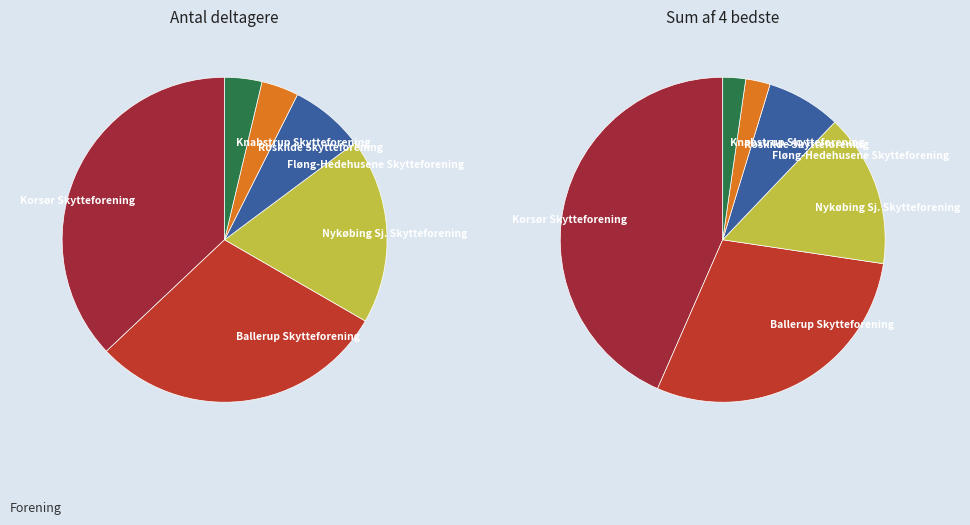

Rank the categories by value from lowest to highest.

Roskilde Skytteforening, Knabstrup Skytteforening, Fløng-Hedehusene Skytteforening, Nykøbing Sj. Skytteforening, Ballerup Skytteforening, Korsør Skytteforening